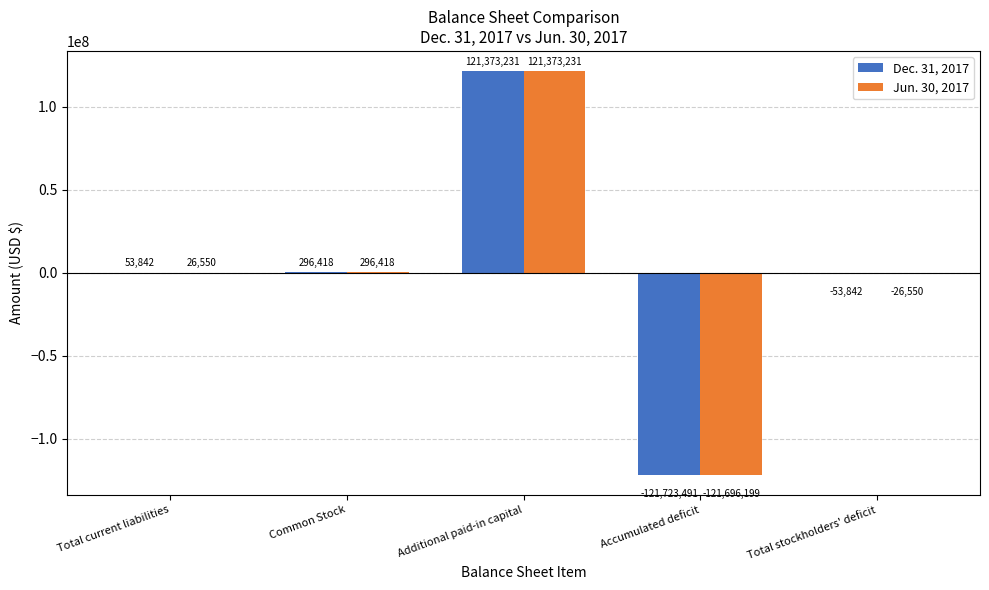

Between Common Stock and Accumulated deficit, which series saw the biggest shift?

Dec. 31, 2017